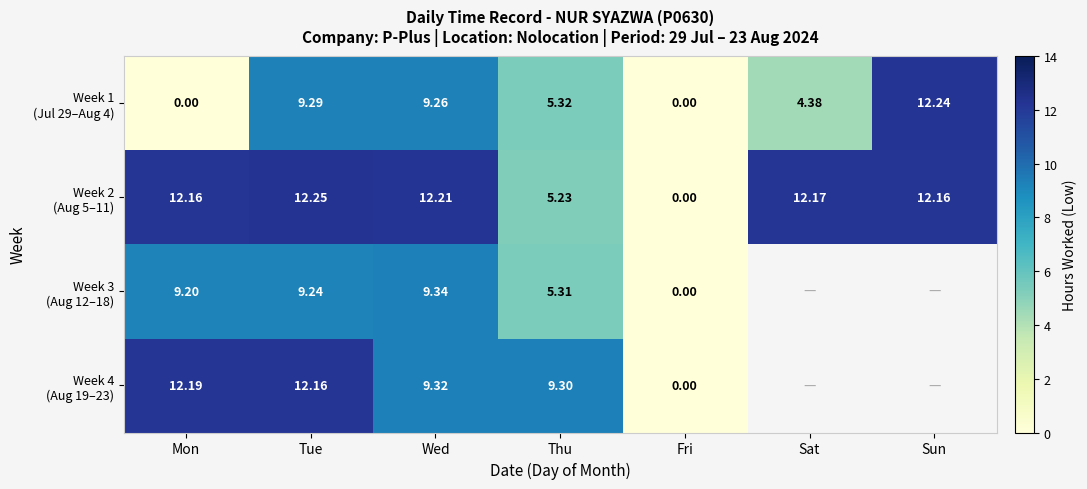

What is the maximum value shown in the chart?

12.2